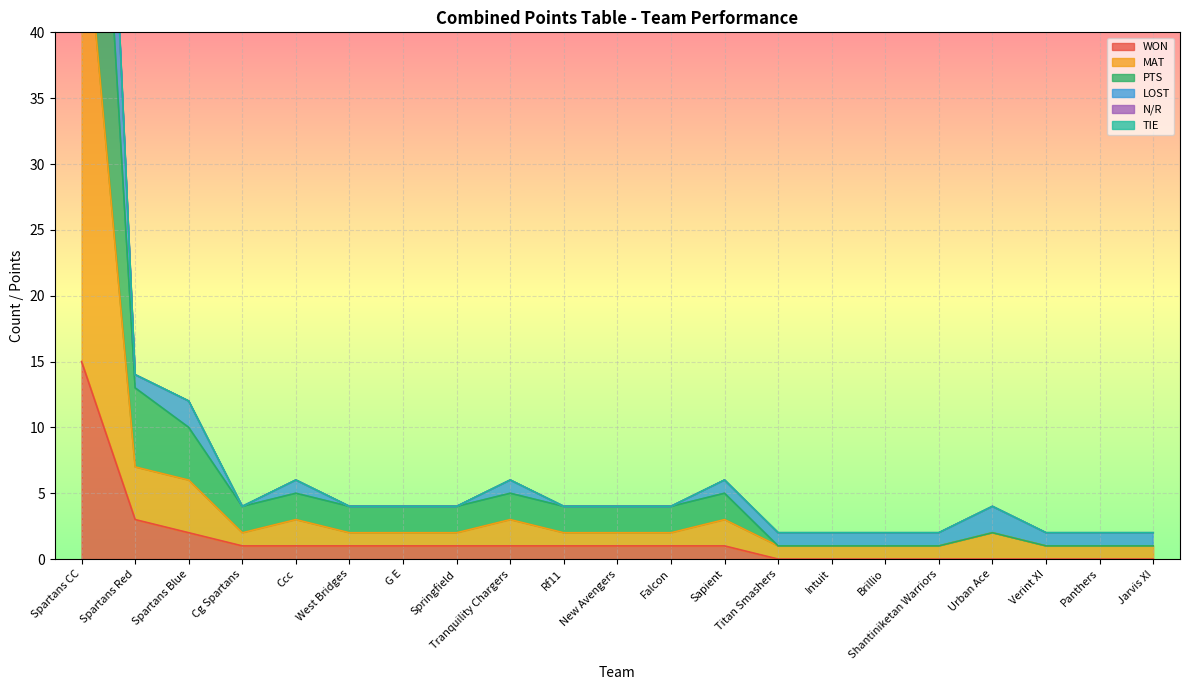

Which series changed the most between Shantiniketan Warriors and Jarvis XI?

WON